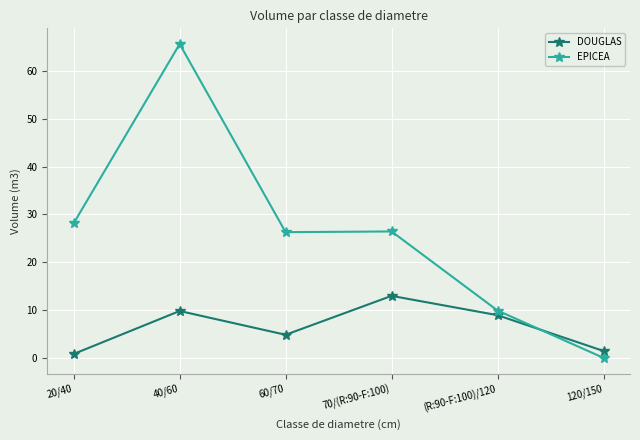

What is the approximate value of DOUGLAS at 40/60?

9.8